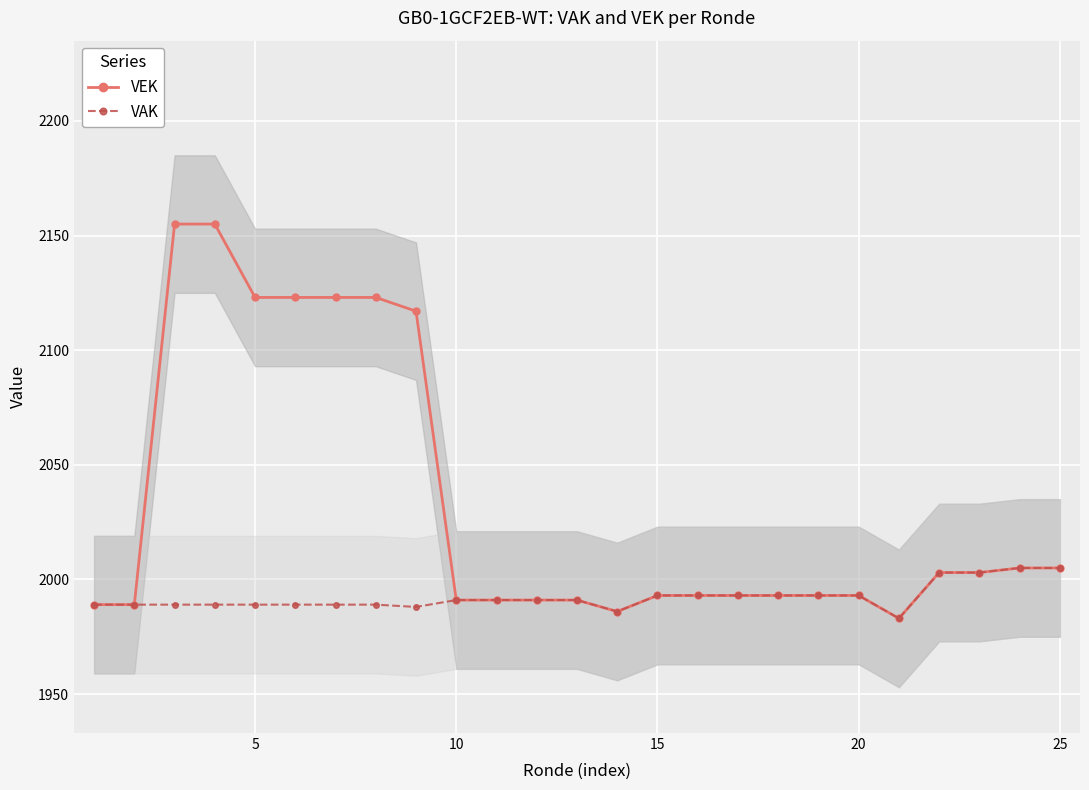

What is the minimum value for VAK?

1983